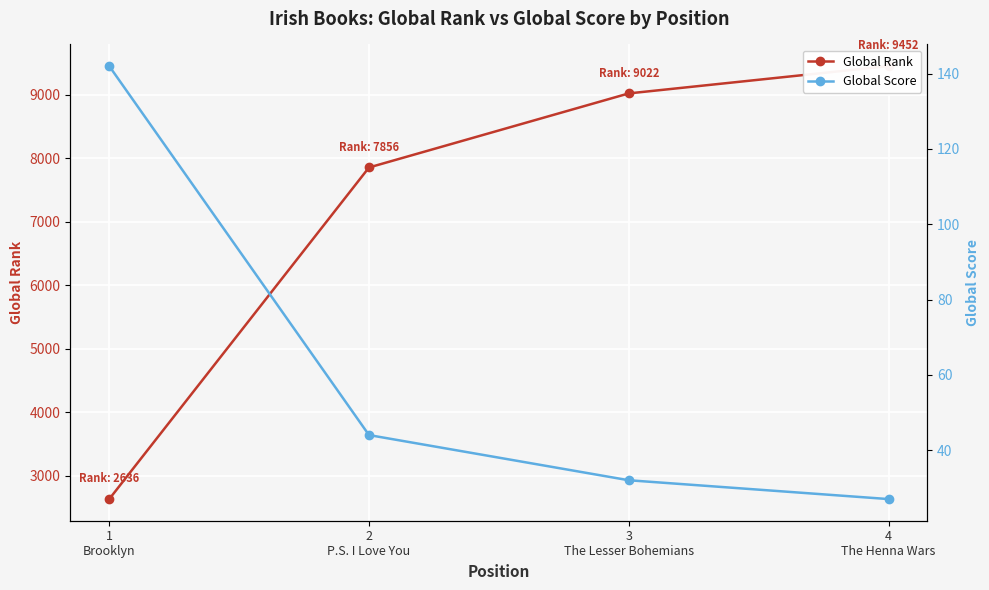

True or false: Global Score has more than 2 interior local peaks.

False